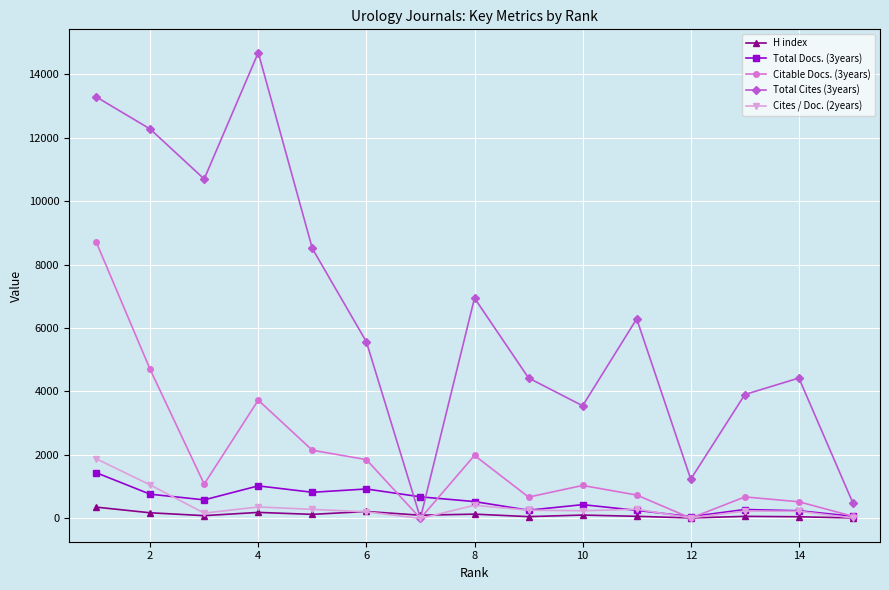

True or false: Citable Docs. (3years) has more than 0 interior local peaks.

True